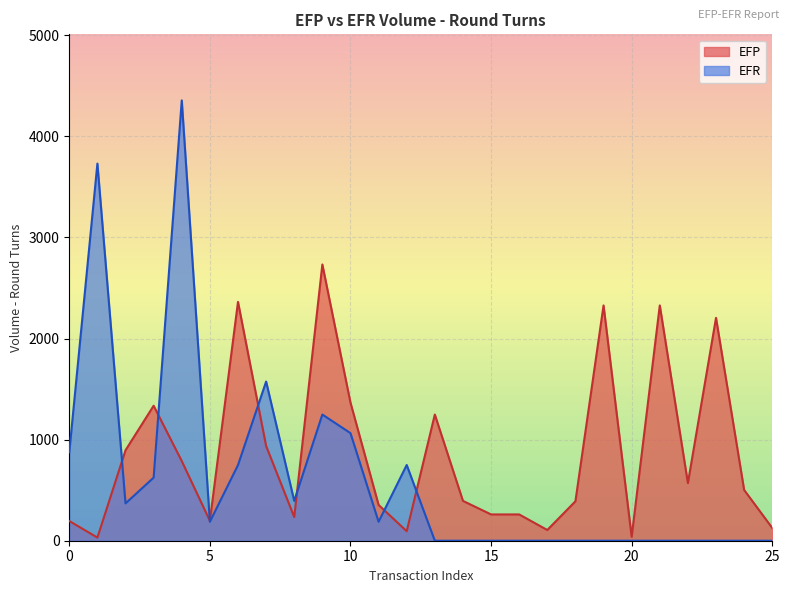

What is the value of the 18th point from the left?

106